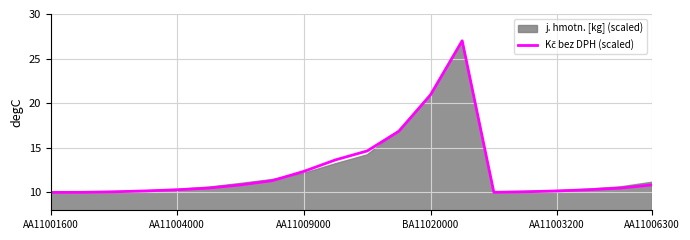

True or false: the data has more than 2 interior local peaks.

False